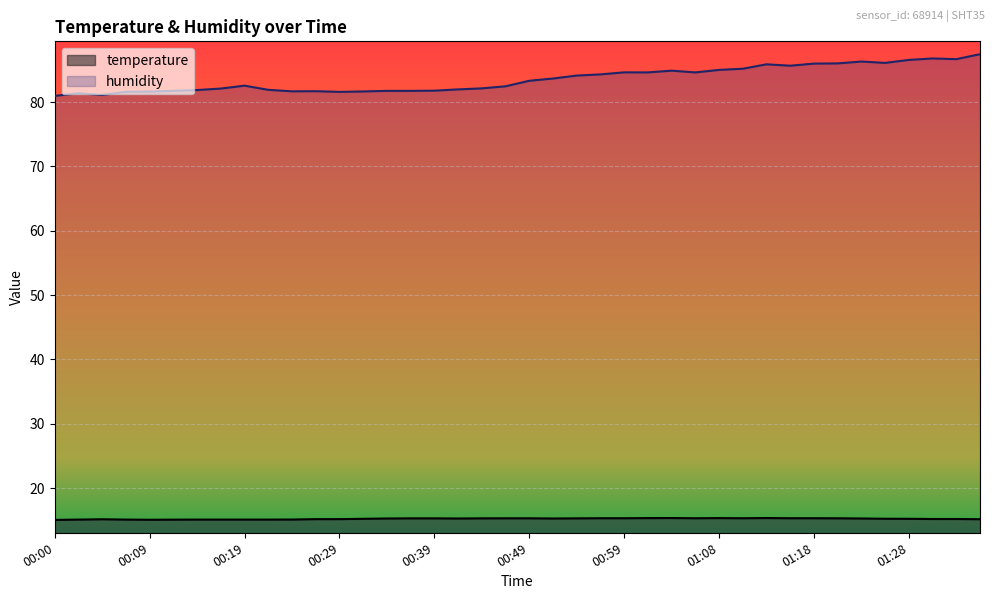

How many lines are shown in the chart?

2